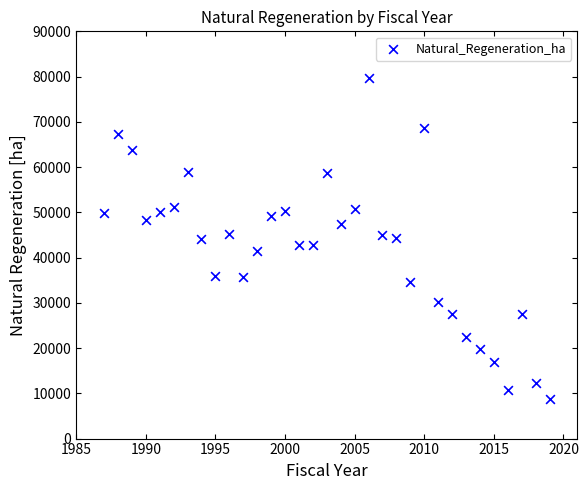

What is the range of Y values (max minus min)?

70991.7